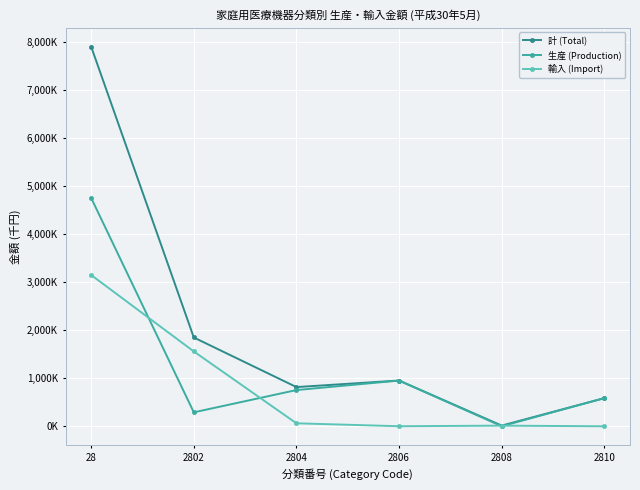

What are all the series names shown in the legend?

計 (Total), 生産 (Production), 輸入 (Import)